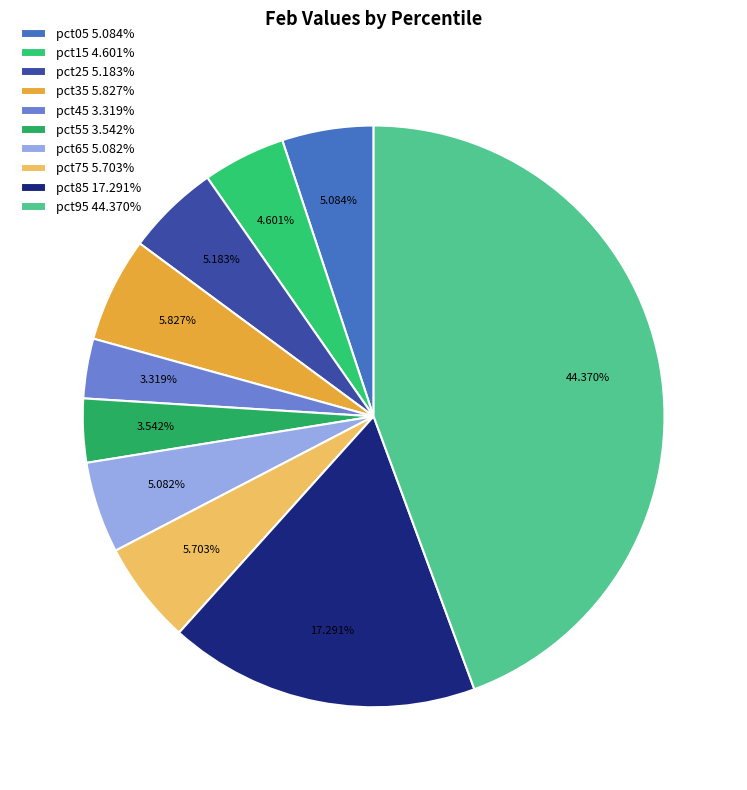

To the nearest percent, what is the average slice percentage?

10%